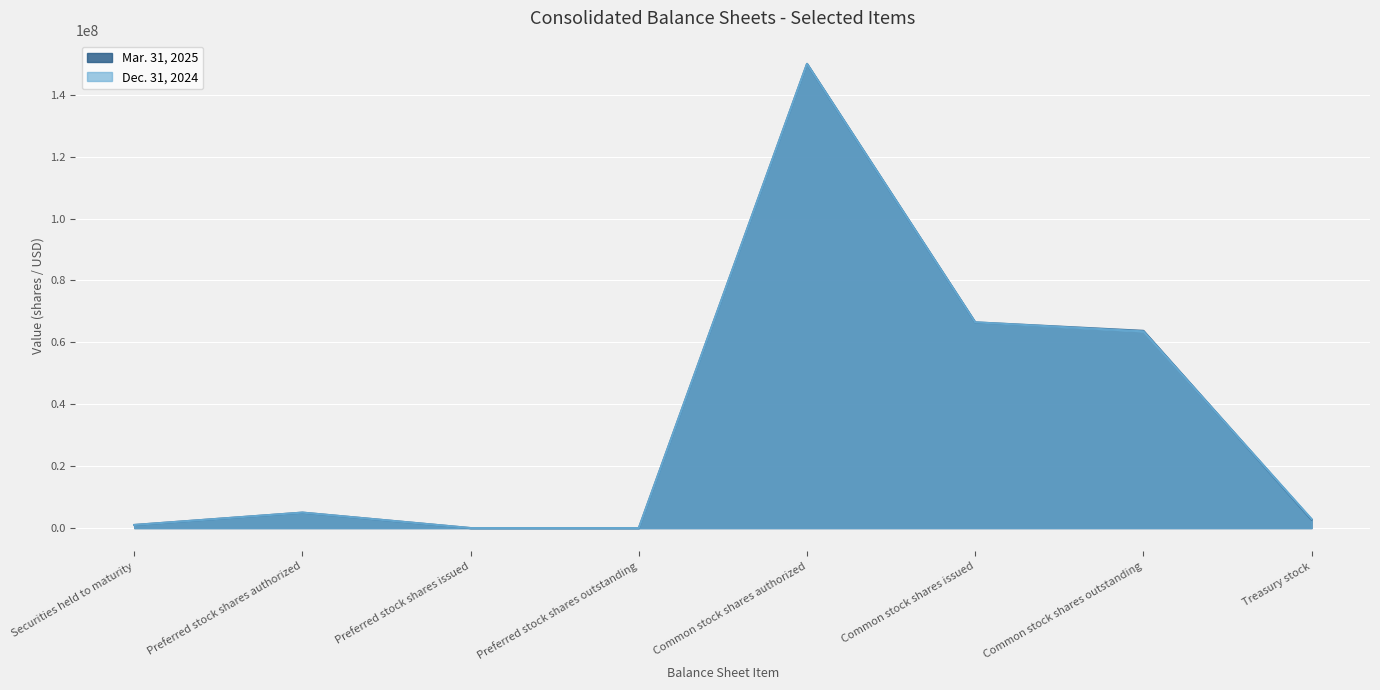

True or false: Mar. 31, 2025 has a value of 66484225 at Common stock shares issued.

True